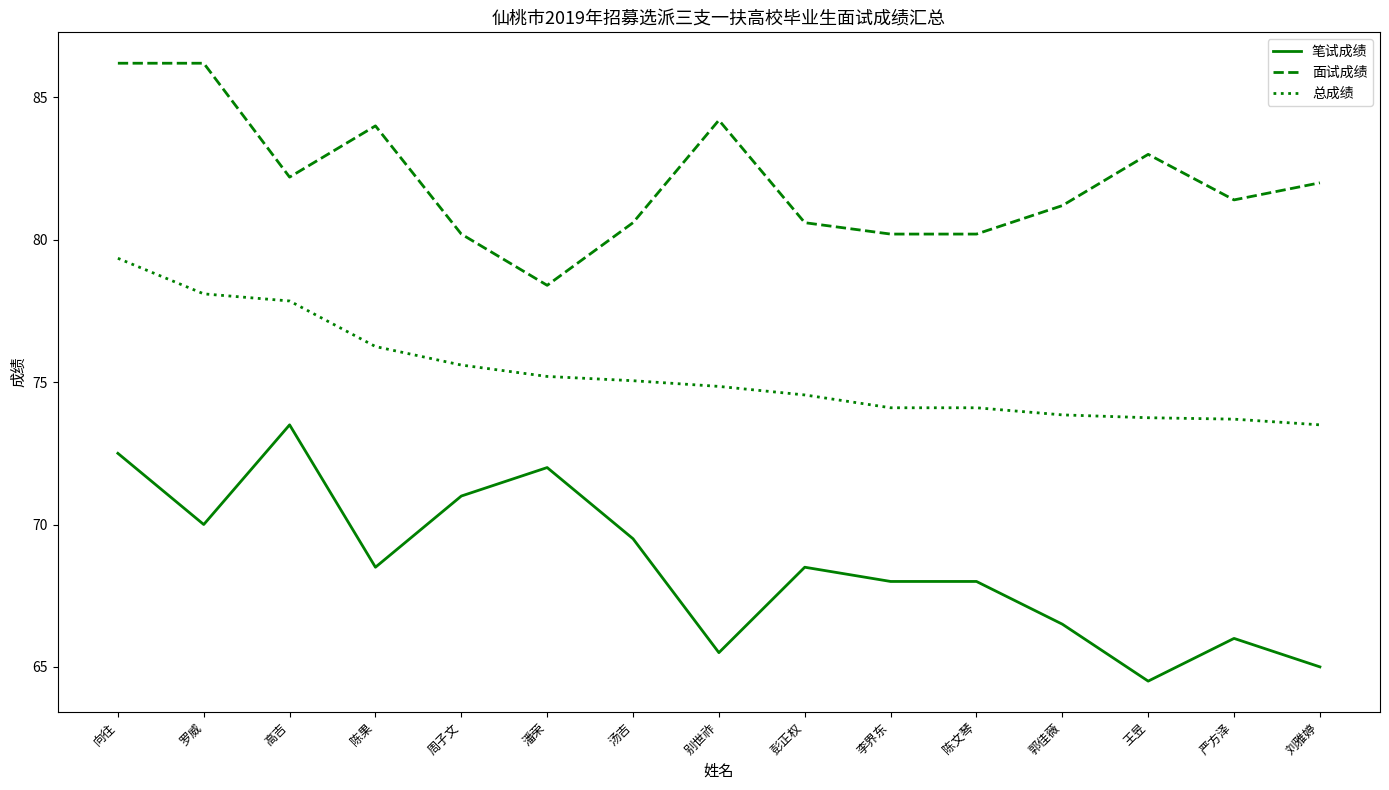

Where is the first local maximum for 笔试成绩?

高吉